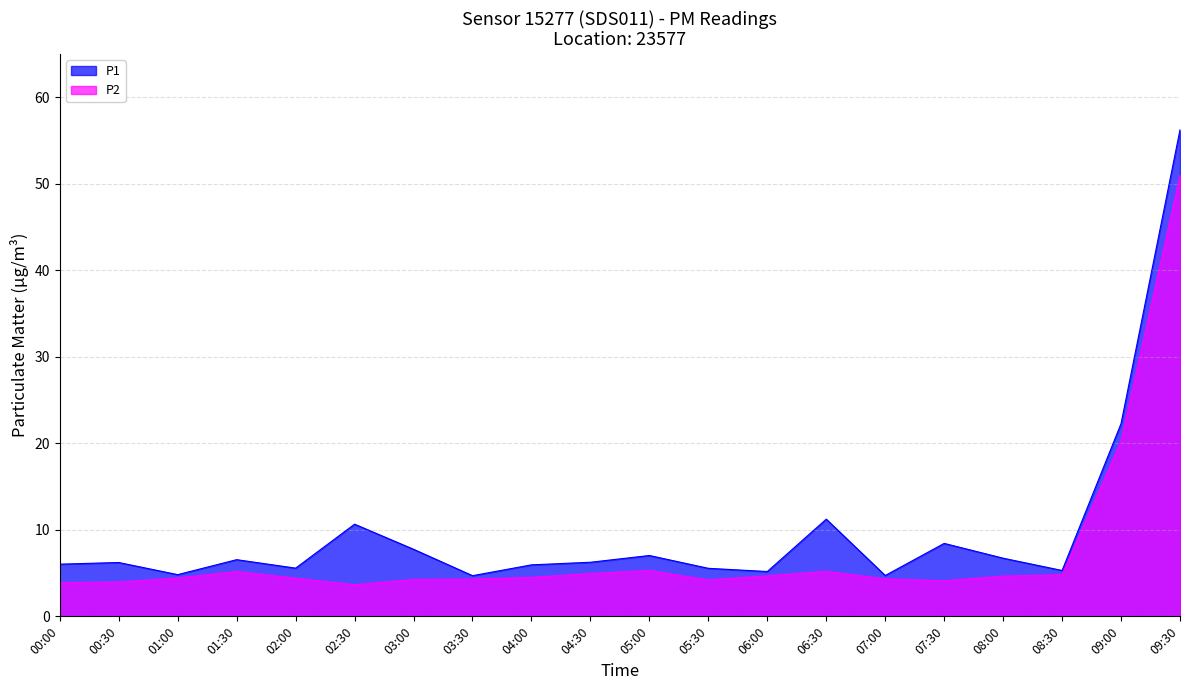

What is the sum of the P2 values at 07:30 and 08:30?

8.9